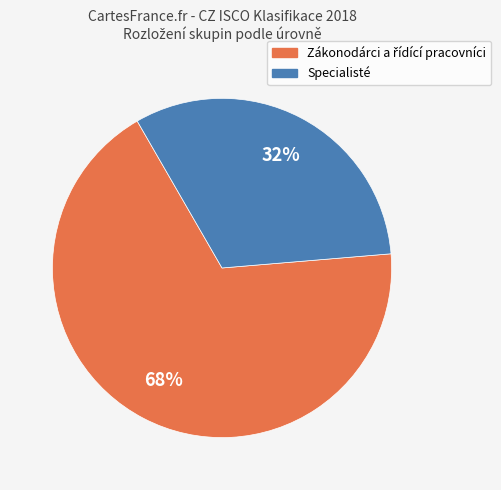

To the nearest percent, what portion does Specialisté represent?

32%